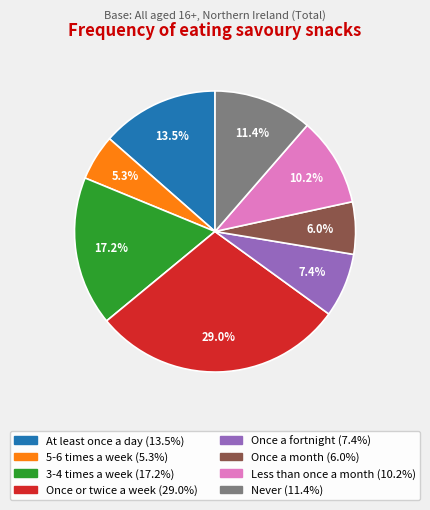

To the nearest percent, what percentage of the pie is 3-4 times a week?

17%